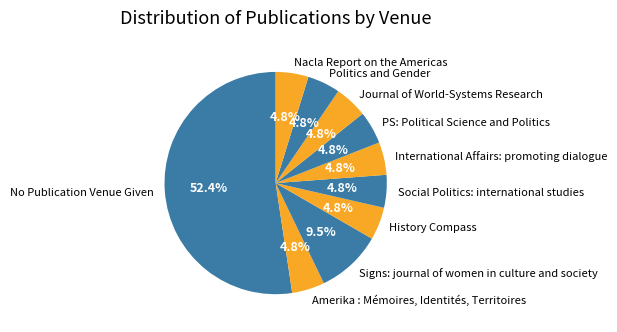

Which slice represents more than half of the pie?

No Publication Venue Given